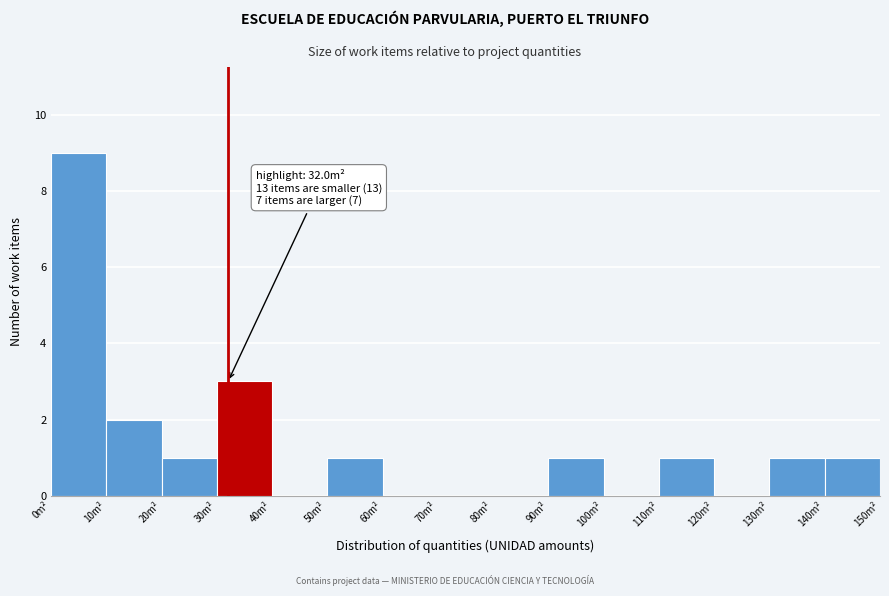

Which range on the x-axis has the tallest bar?

0 to 10